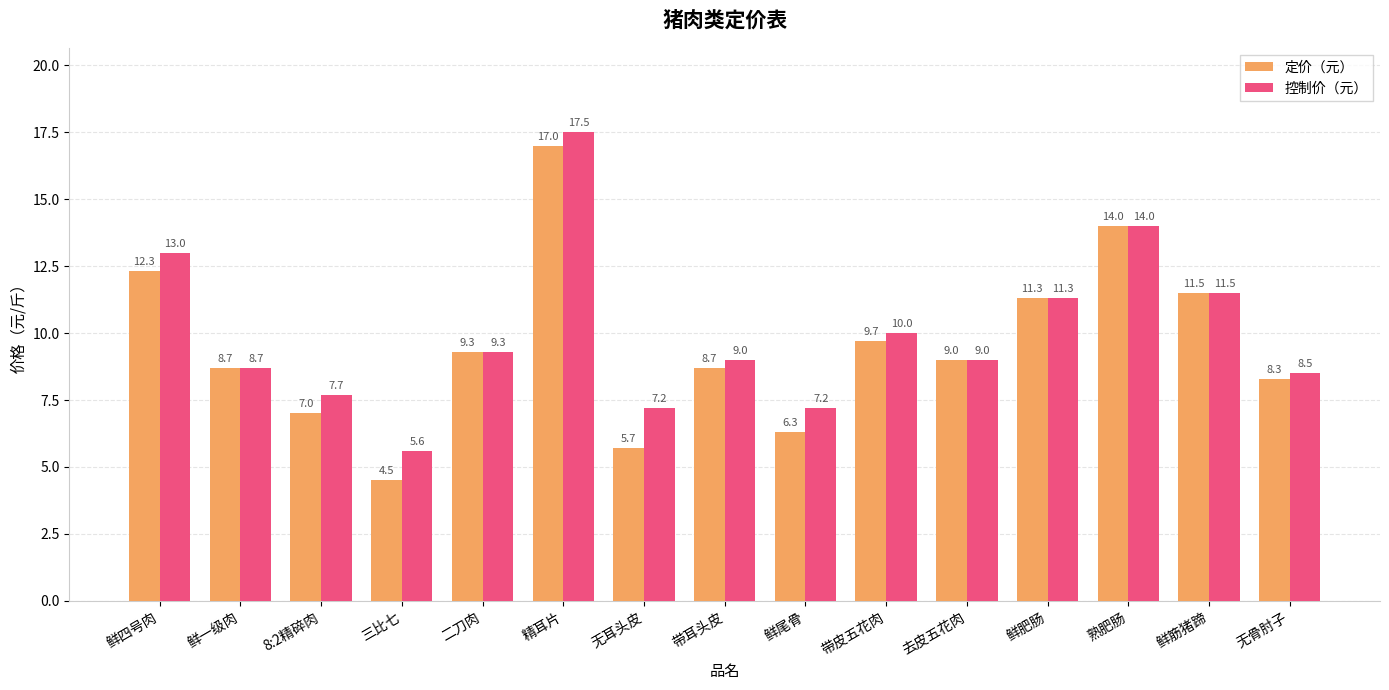

Reading left to right, what are all the values shown in this chart?

定价（元）: 鲜四号肉=12.3	鲜一级肉=8.7	8:2精碎肉=7.0	三比七=4.5	二刀肉=9.3	精耳片=17.0	无耳头皮=5.7	带耳头皮=8.7	鲜尾骨=6.3	带皮五花肉=9.7	去皮五花肉=9.0	鲜肥肠=11.3	熟肥肠=14.0	鲜筋猪蹄=11.5	无骨肘子=8.3
控制价（元）: 鲜四号肉=13.0	鲜一级肉=8.7	8:2精碎肉=7.7	三比七=5.6	二刀肉=9.3	精耳片=17.5	无耳头皮=7.2	带耳头皮=9.0	鲜尾骨=7.2	带皮五花肉=10.0	去皮五花肉=9.0	鲜肥肠=11.3	熟肥肠=14.0	鲜筋猪蹄=11.5	无骨肘子=8.5